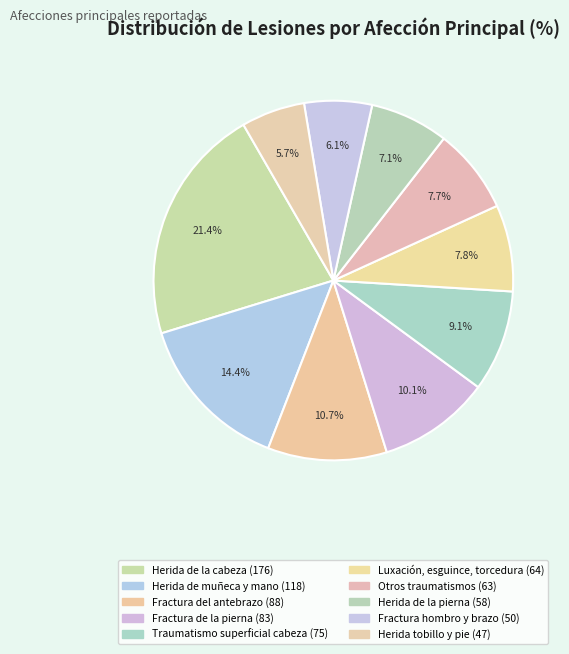

Which slice is the smallest?

Herida del tobillo y del pie